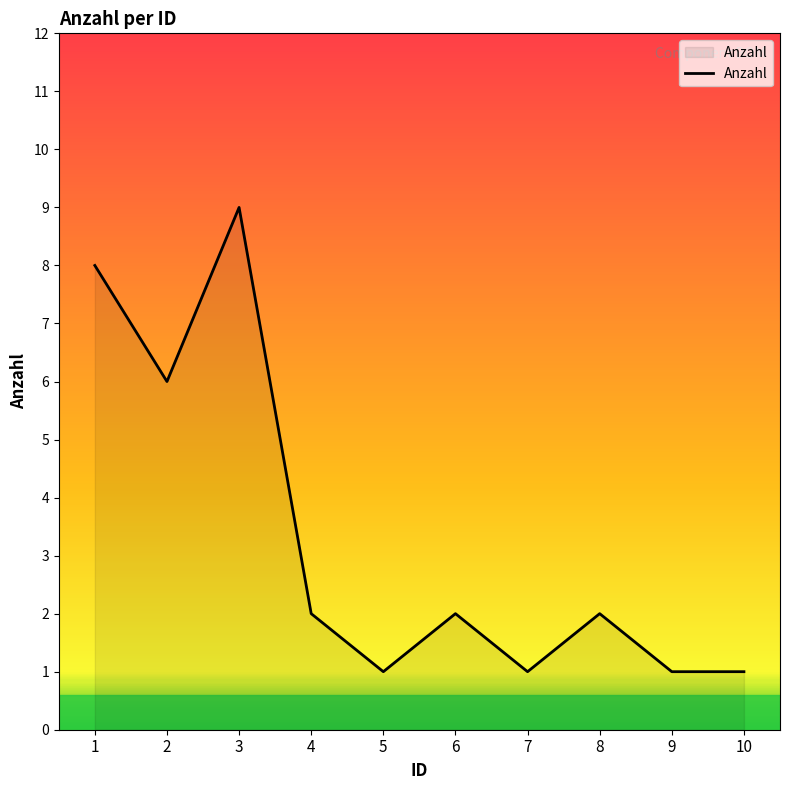

What is the difference between the values at 10 and 3?

8